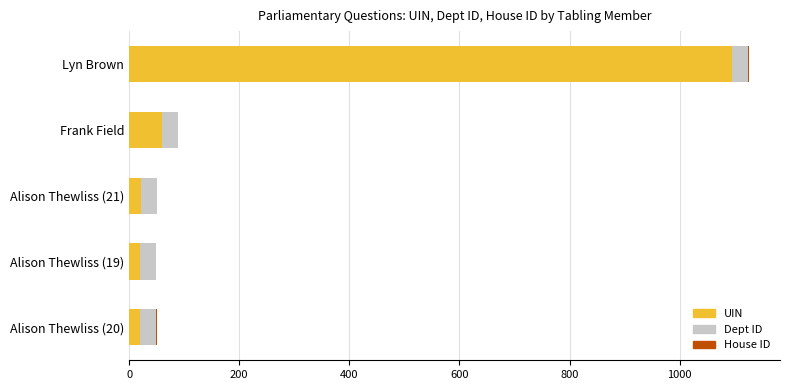

At which category is the sum across all series the highest?

Lyn Brown